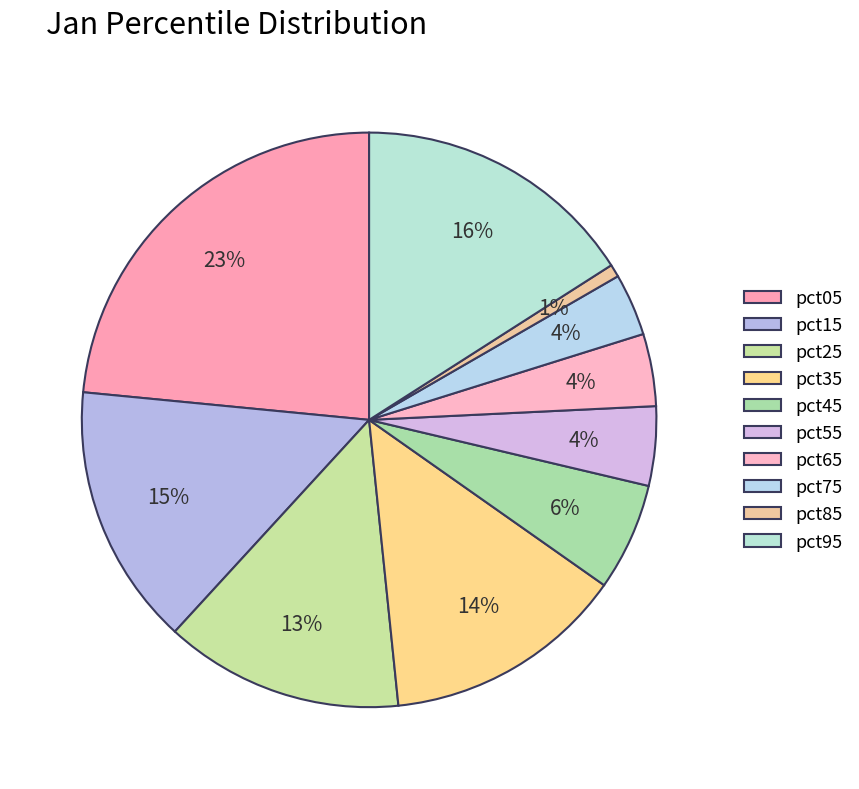

True or false: pct05 accounts for 38% of the total.

False